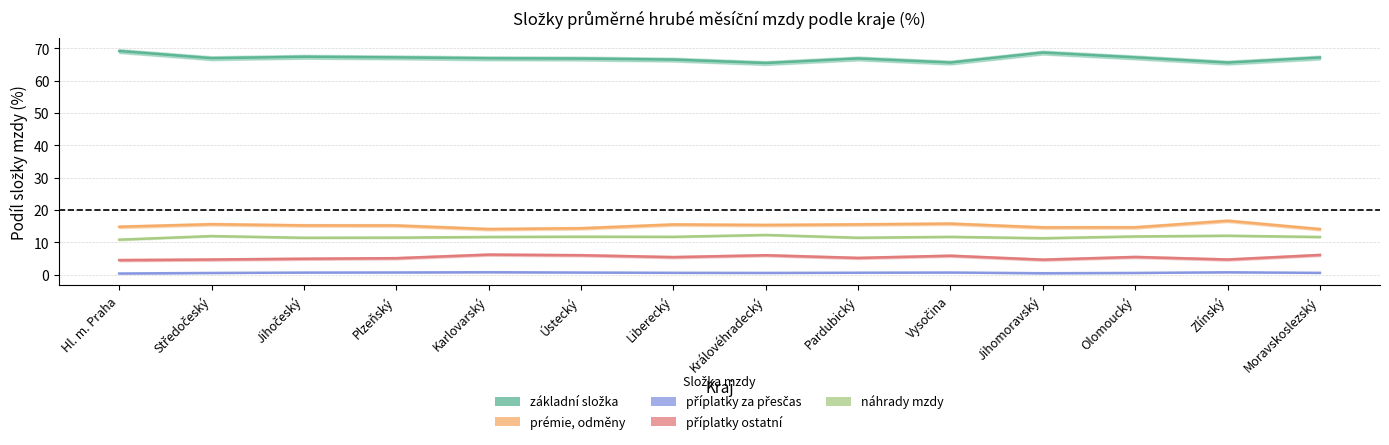

True or false: příplatky za přesčas and příplatky ostatní intersect in this chart.

False